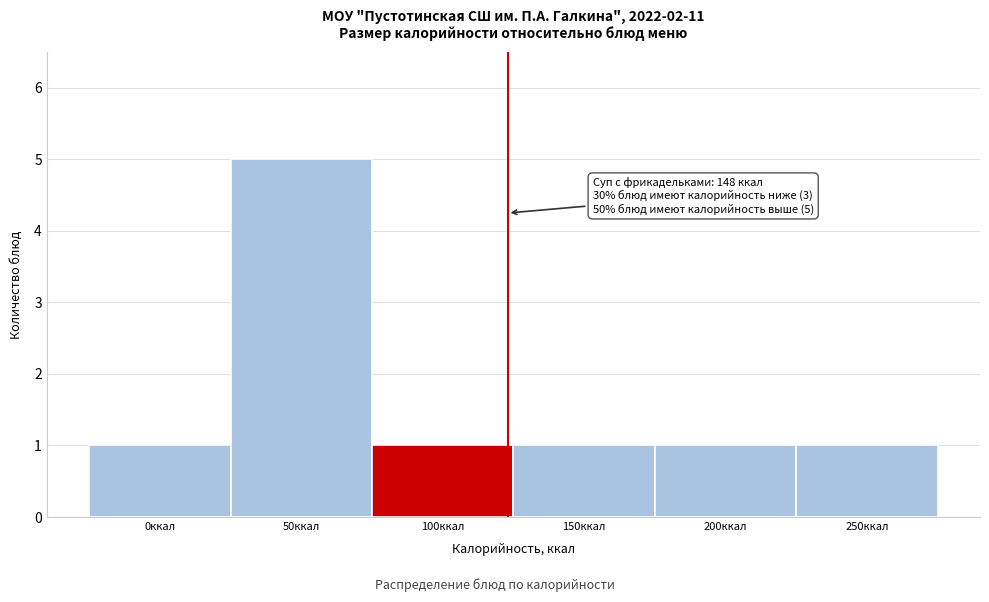

Reading left to right, transcribe all the data shown in this chart.

0ккал=1	50ккал=5	100ккал=1	150ккал=1	200ккал=1	250ккал=1